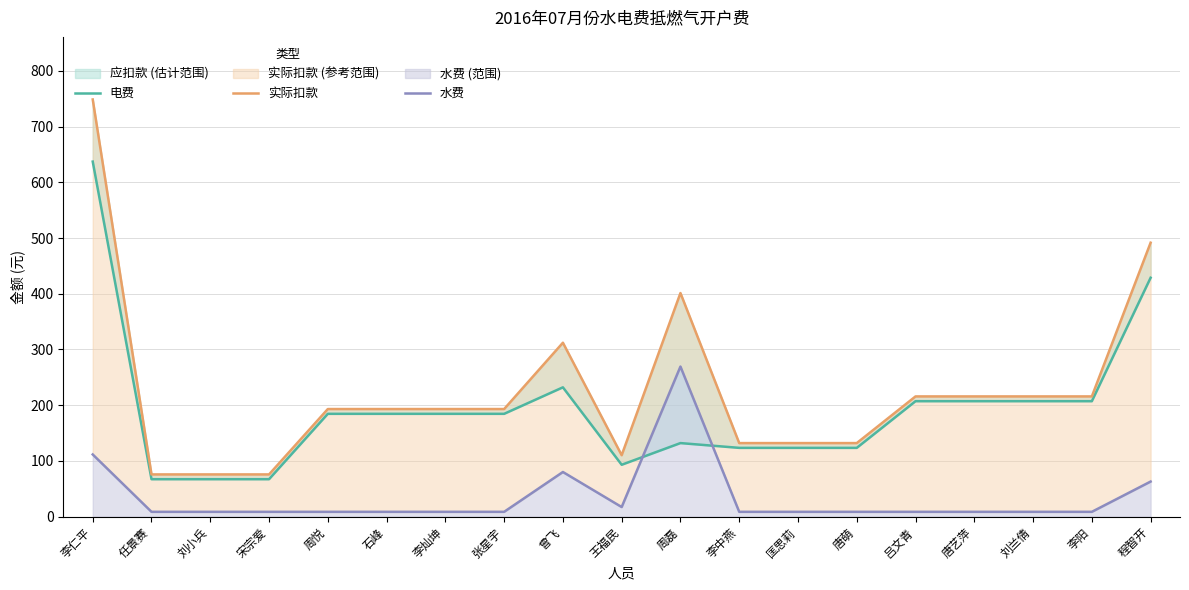

Which has a higher value, 张星宇 or 王福民?

张星宇